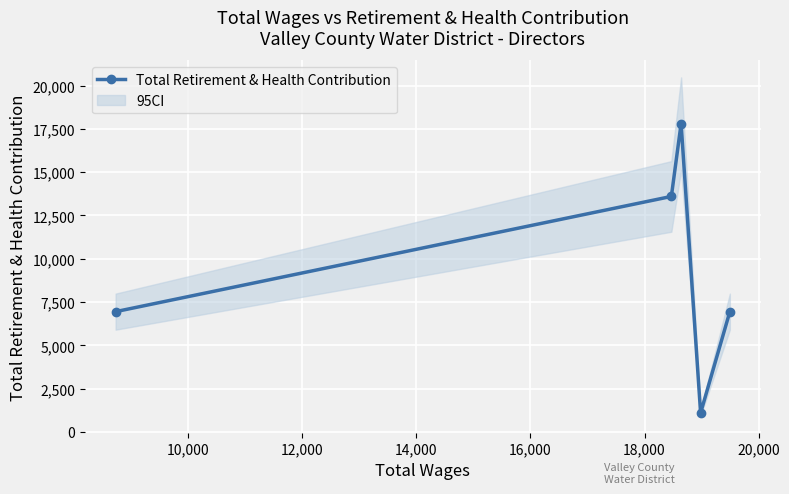

What is the highest value of the Total Retirement & Health Contribution series?

17806